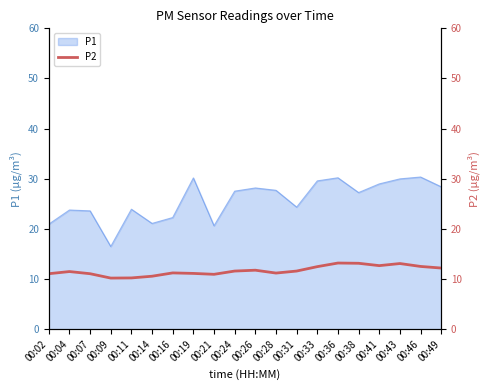

How many data points are less than 11?

4